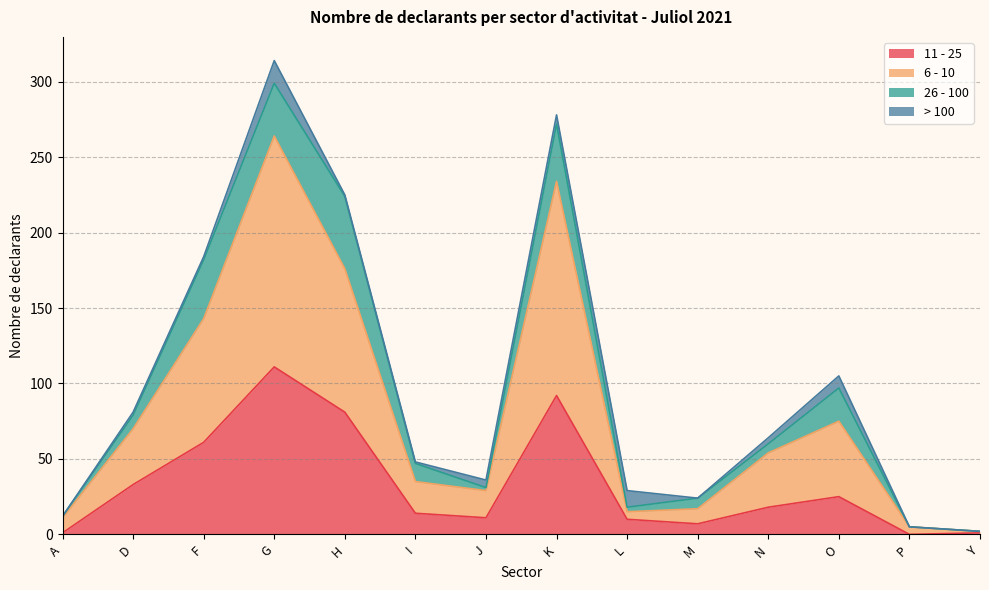

True or false: 11 - 25 has a value of 54 at D.

False